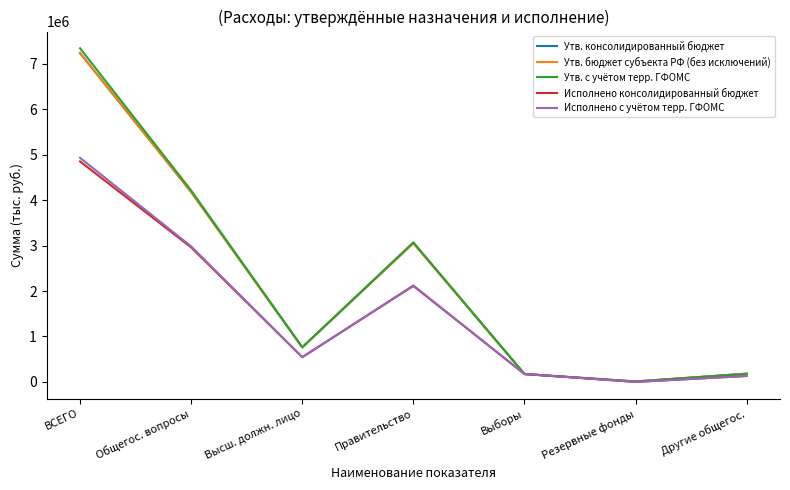

Rank the series at ВСЕГО from lowest to highest value.

Исполнено консолидированный бюджет, Исполнено с учётом терр. ГФОМС, Утв. консолидированный бюджет, Утв. бюджет субъекта РФ (без исключений), Утв. с учётом терр. ГФОМС